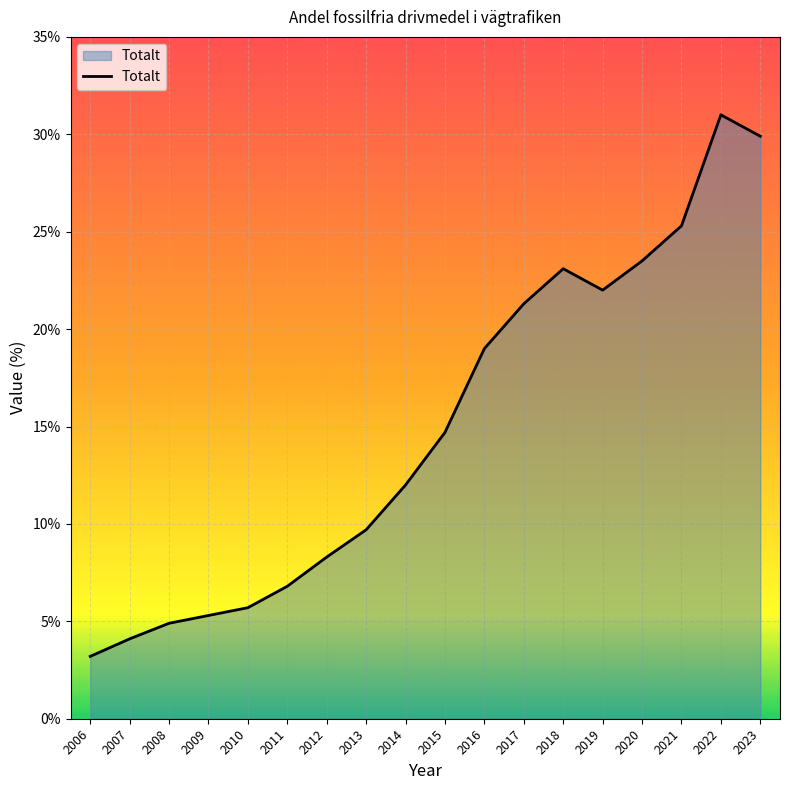

The value at 2015 is 14.7. True or false?

True